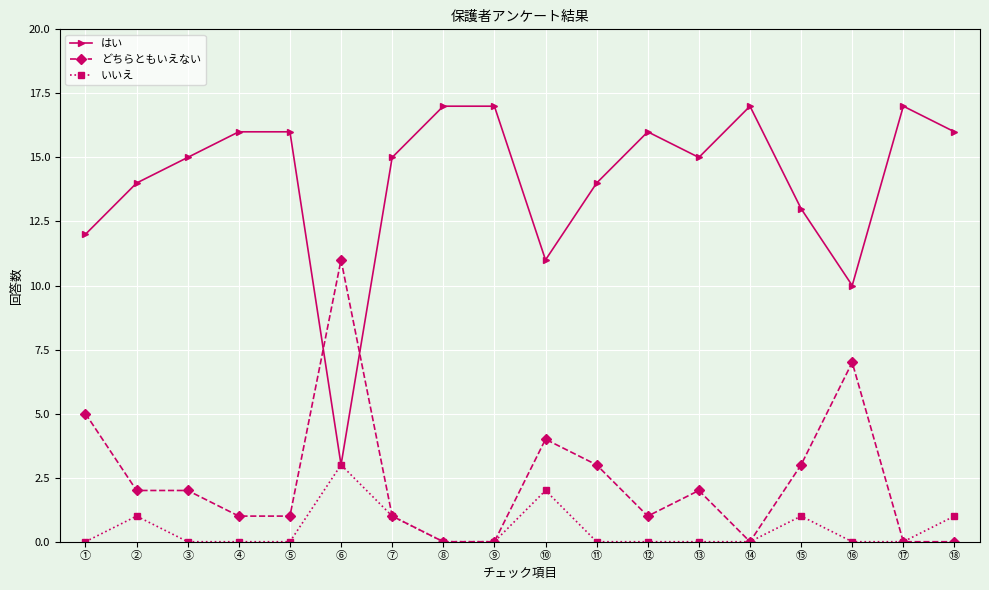

List the series in order of their peak value, highest first.

はい, どちらともいえない, いいえ